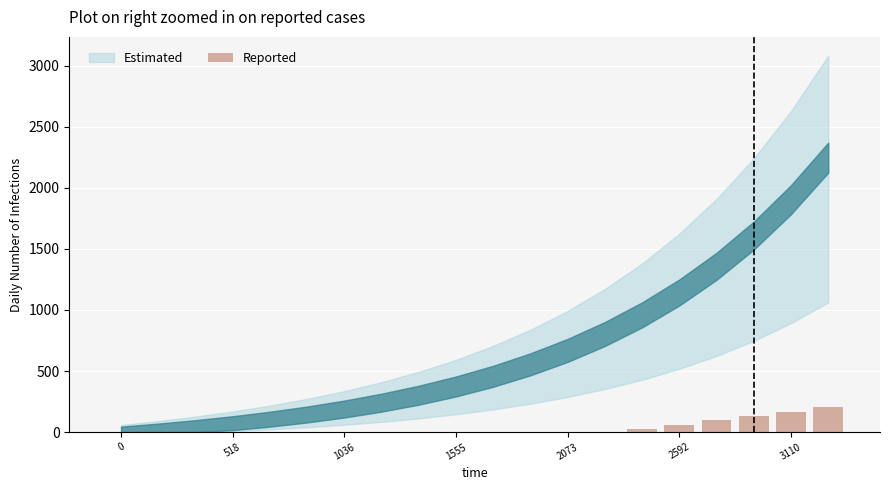

What is the greatest value displayed?

201.3